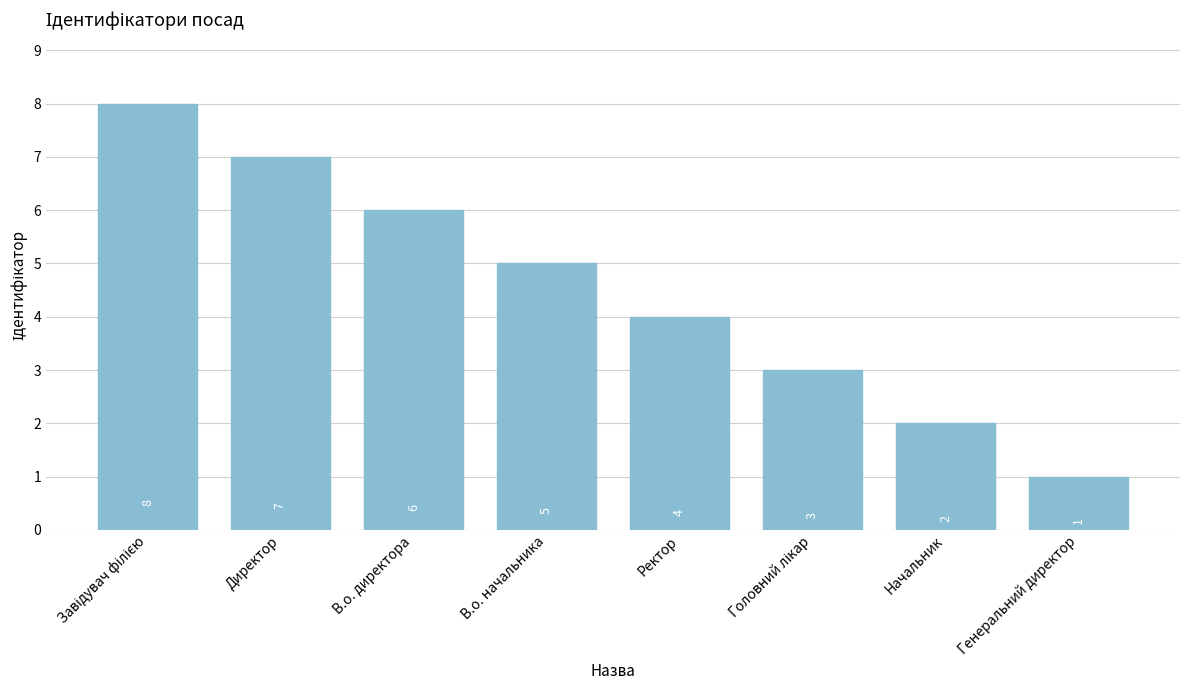

Where is the data nearest to the value 4?

Ректор